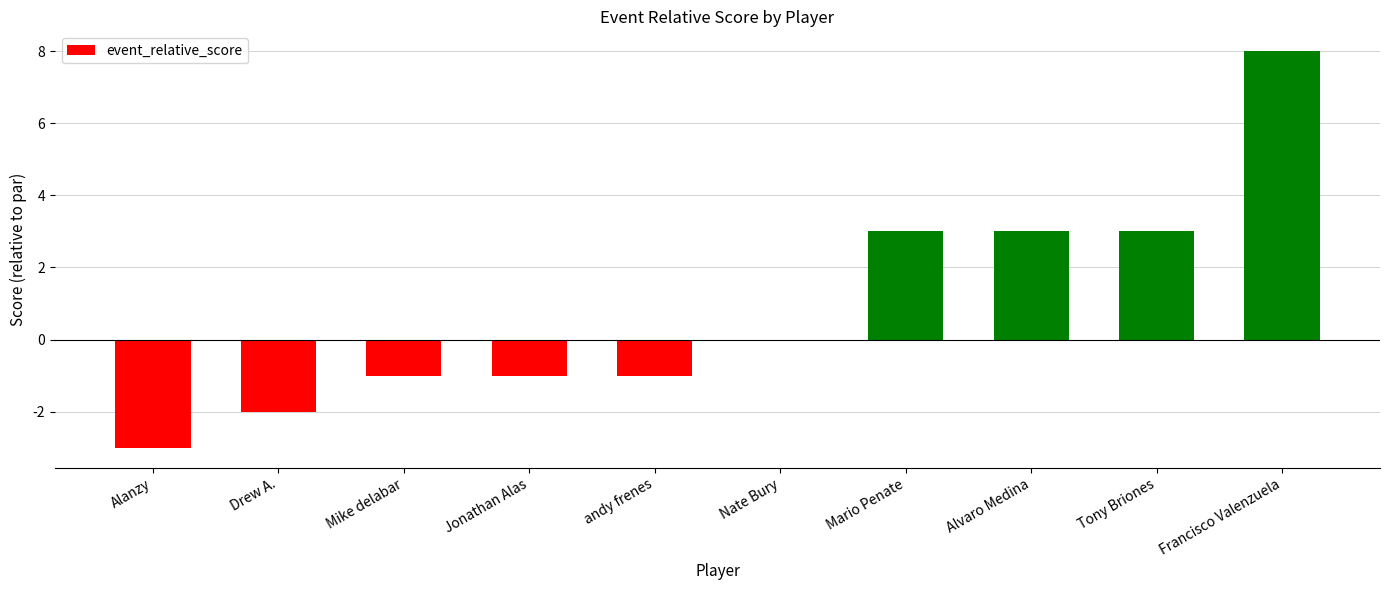

What is the sum of the values at Mike delabar and Drew A.?

-3